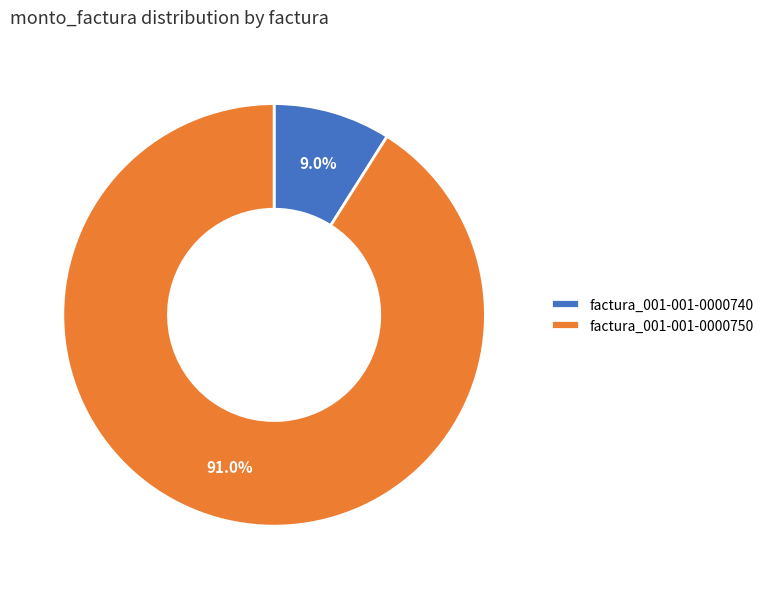

What is the ratio of the value at factura_001-001-0000750 to the value at factura_001-001-0000740?

10.1